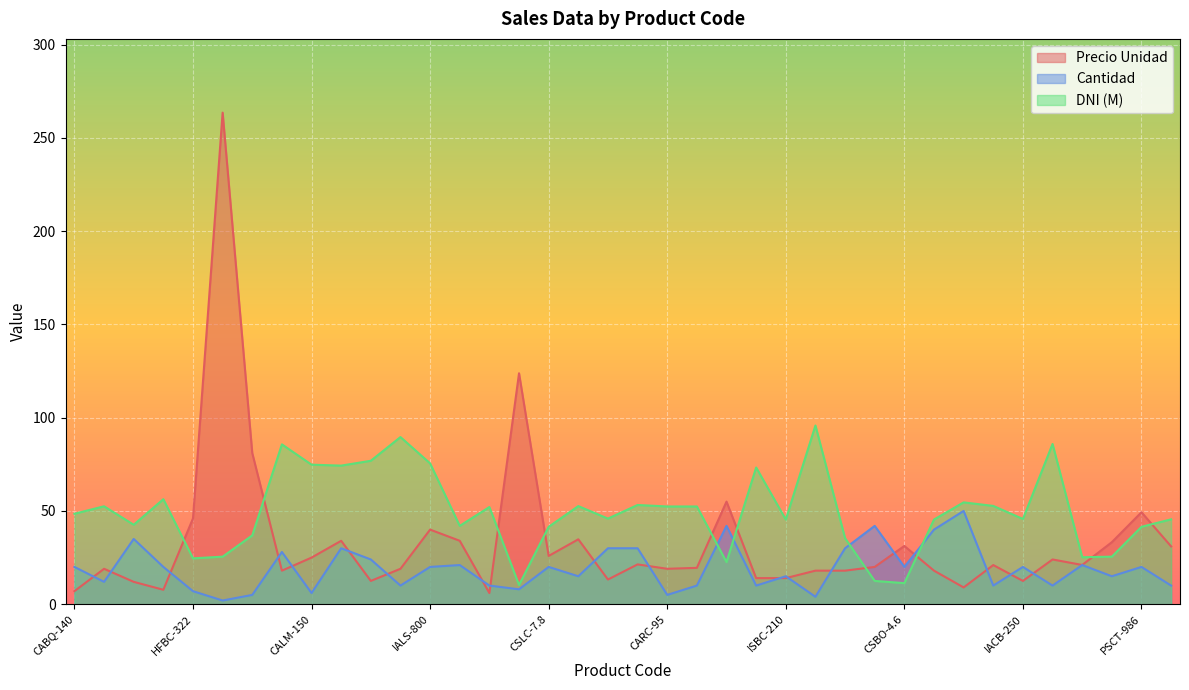

Where does the DNI (M) series first go above 48?

CABQ-140